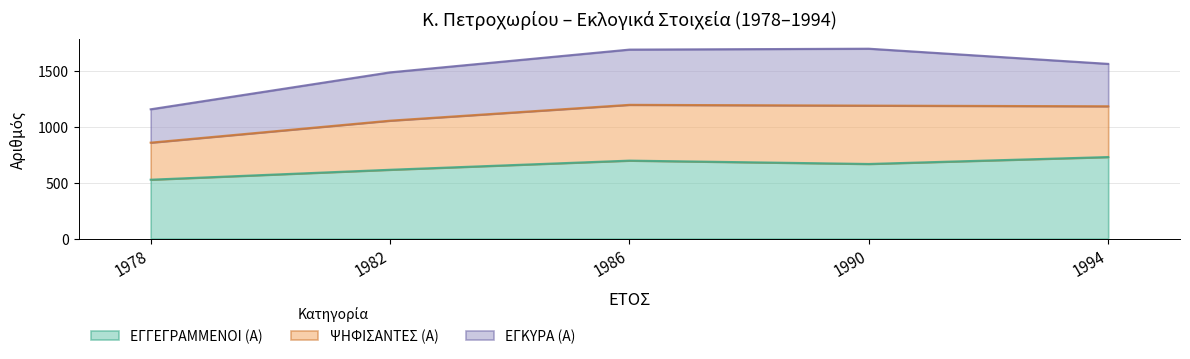

What is the maximum value for ΕΓΓΕΓΡΑΜΜΕΝΟΙ (Α)?

731